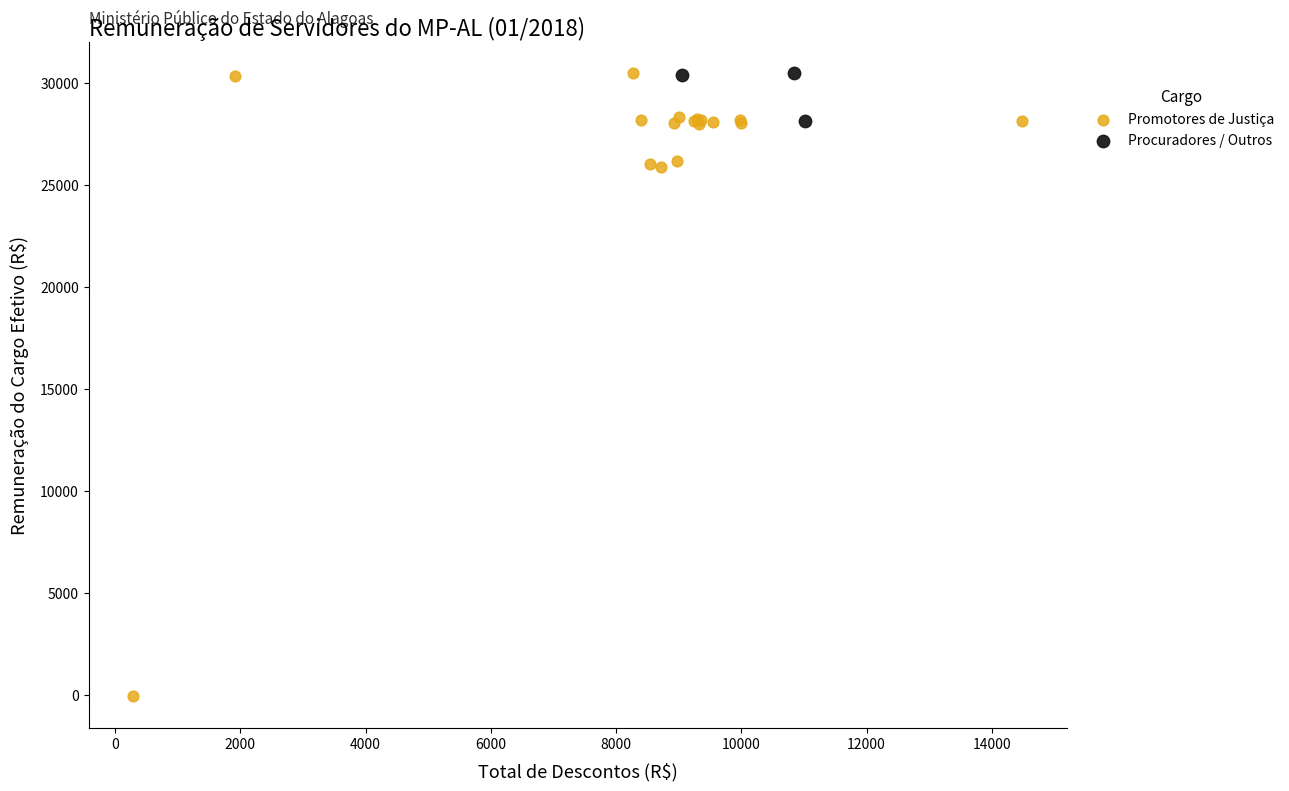

Which series contains the lowest Y value?

Promotores de Justiça